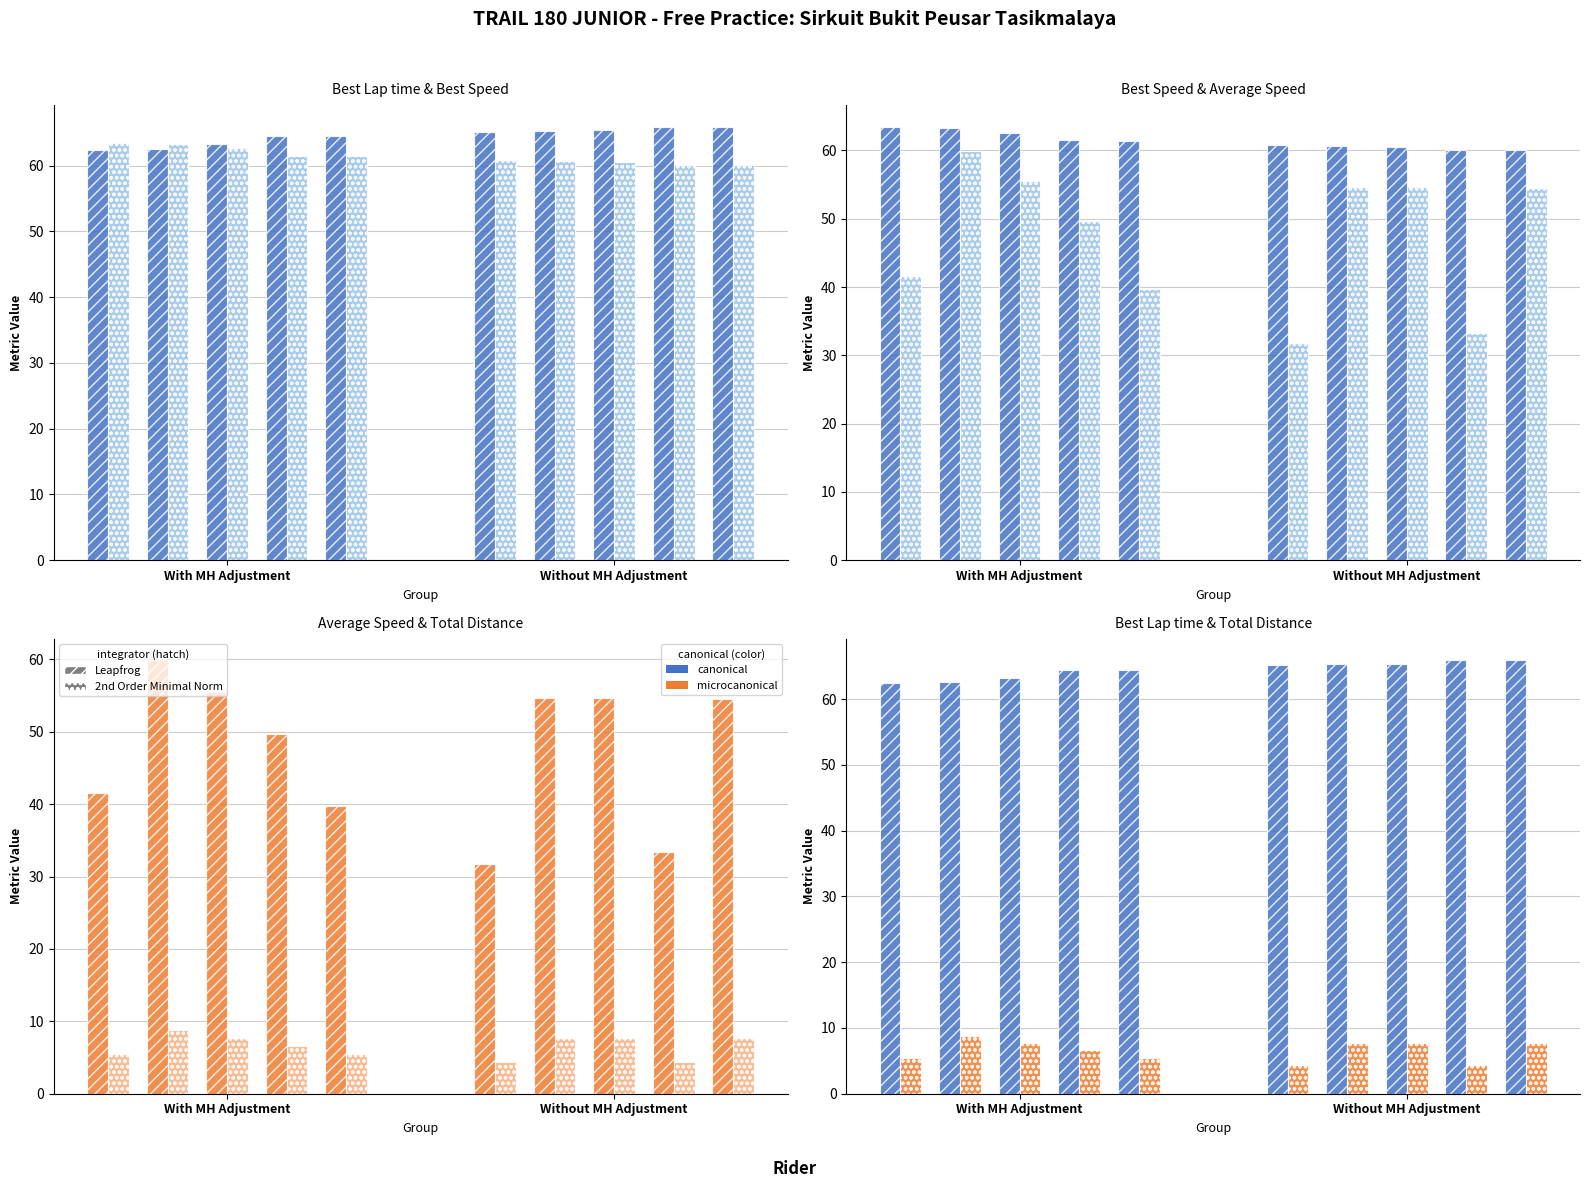

Which series has the largest range (max minus min)?

Average Speed